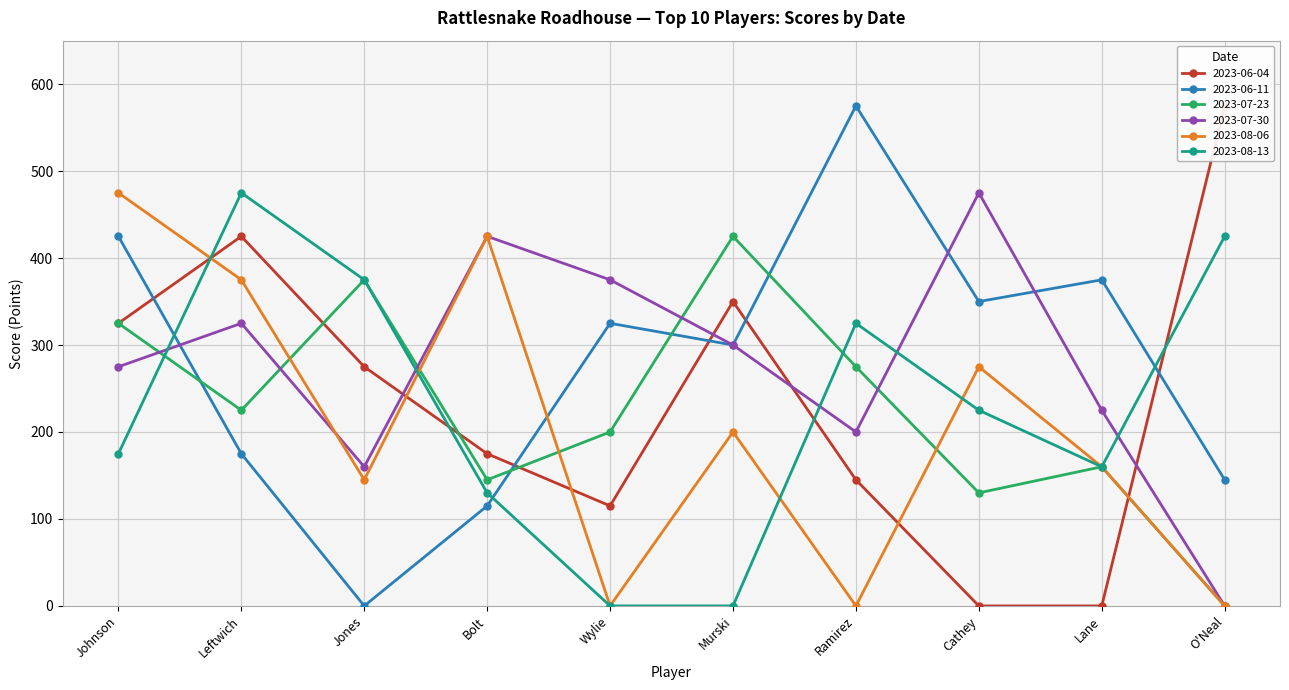

At which label does 2023-08-06 reach its peak?

Johnson